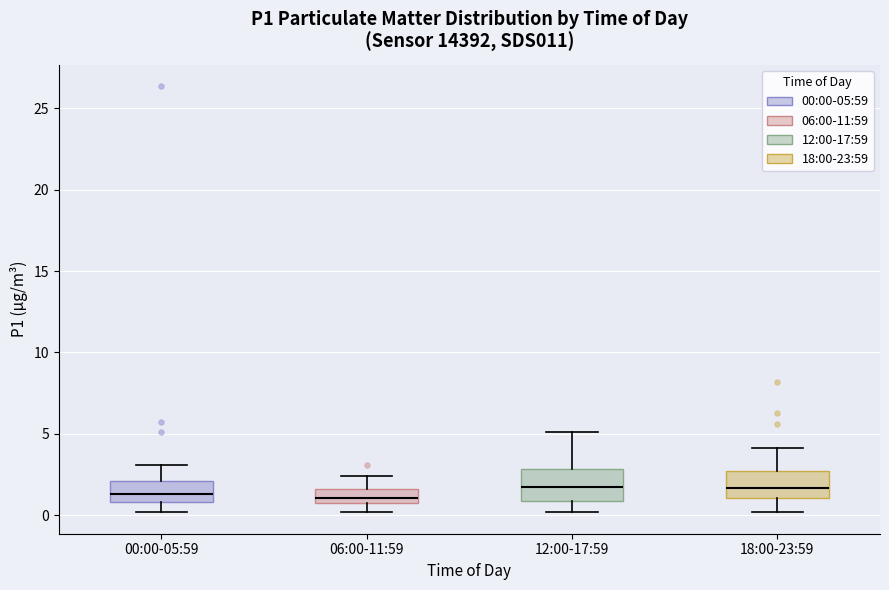

Where is the upper edge of the box for 06:00-11:59 on the y-axis? The values are not printed on the chart, so give them approximately, as read against the axis.

1.5